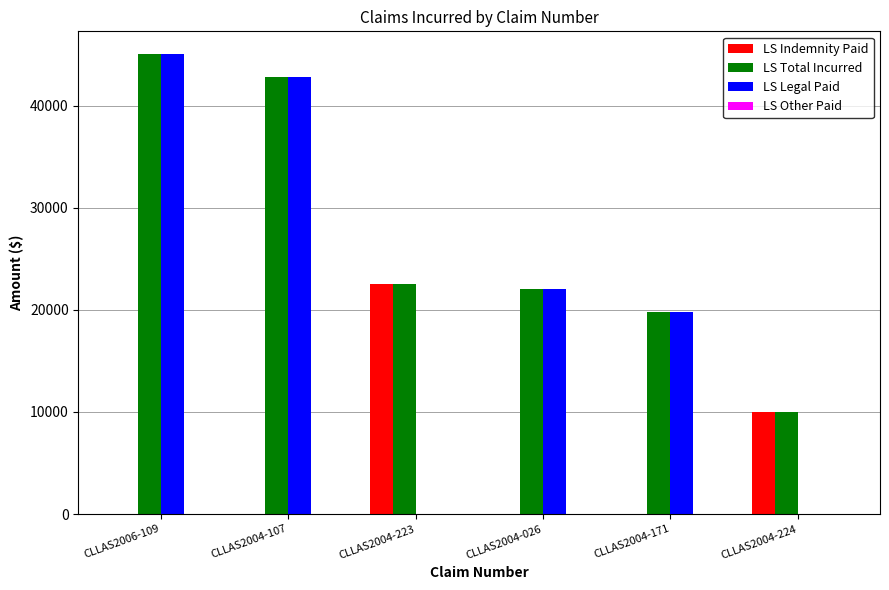

What is the sum of all LS Total Incurred values?

162208